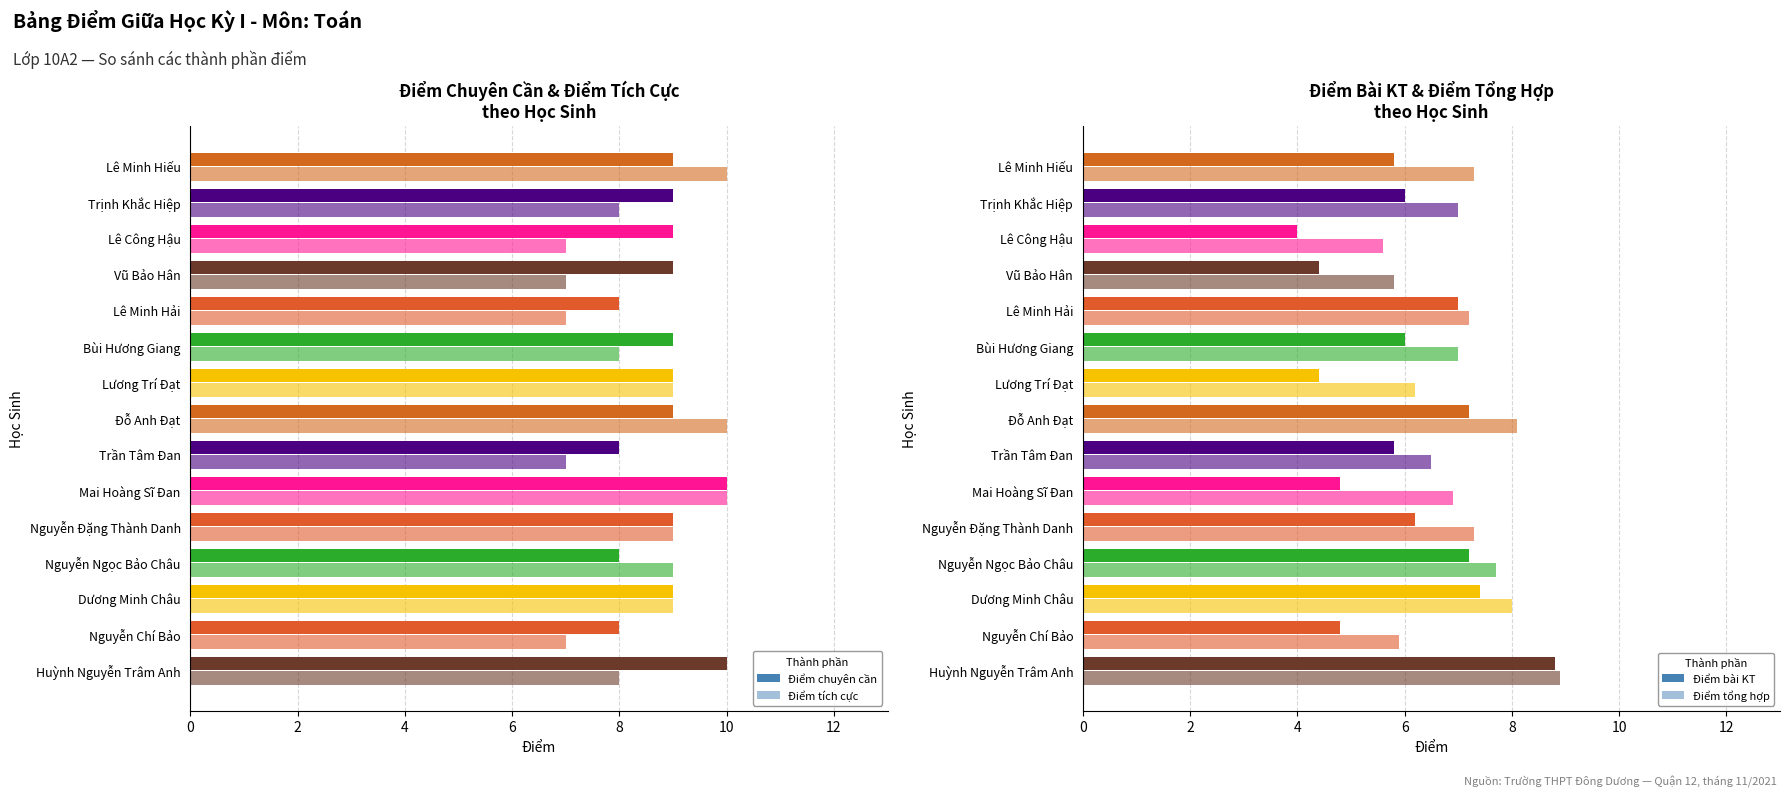

Count the Điểm tích cực values in the range 7 to 9.

12